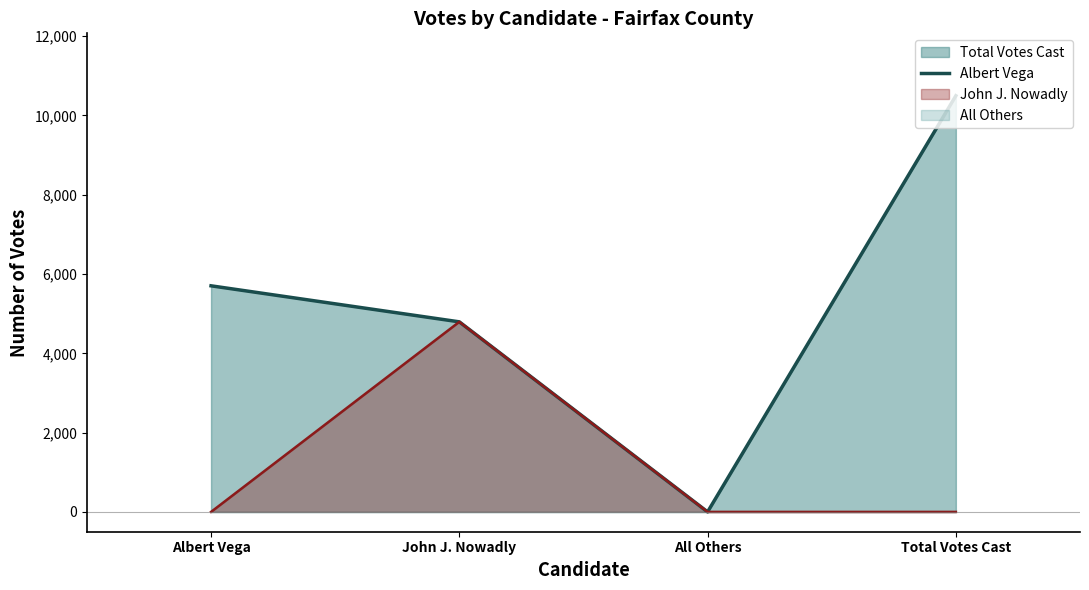

How many lines are shown in the chart?

1